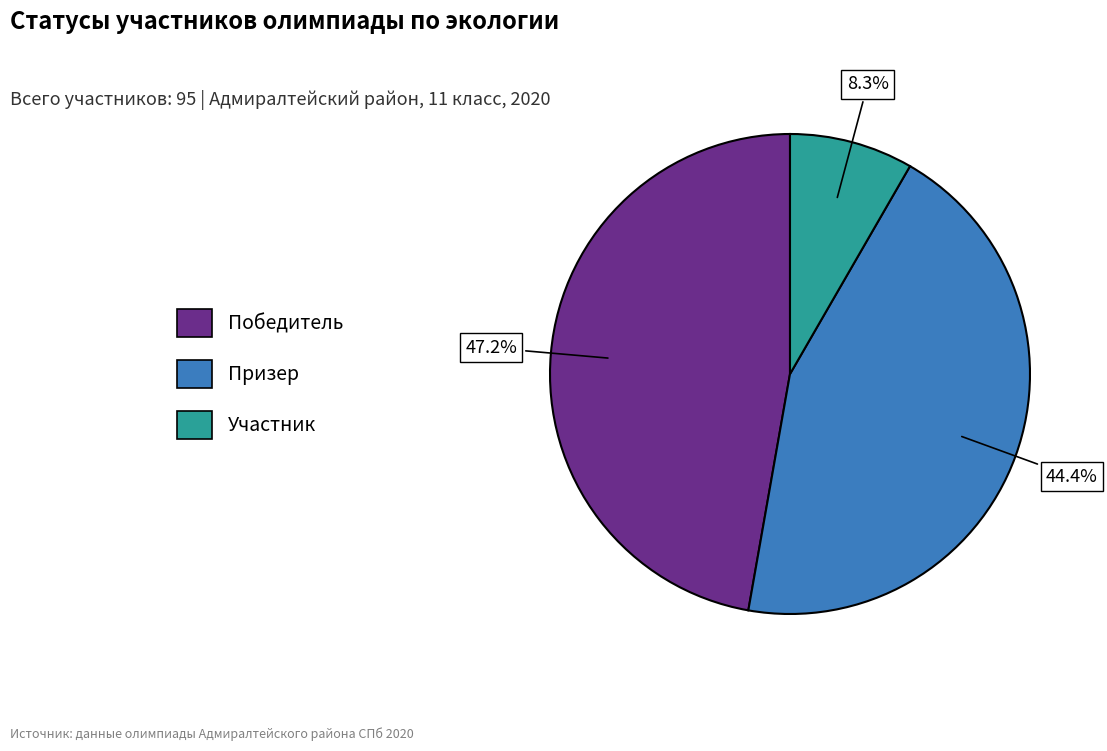

What percentage is the Участник slice, to the nearest percent?

8%